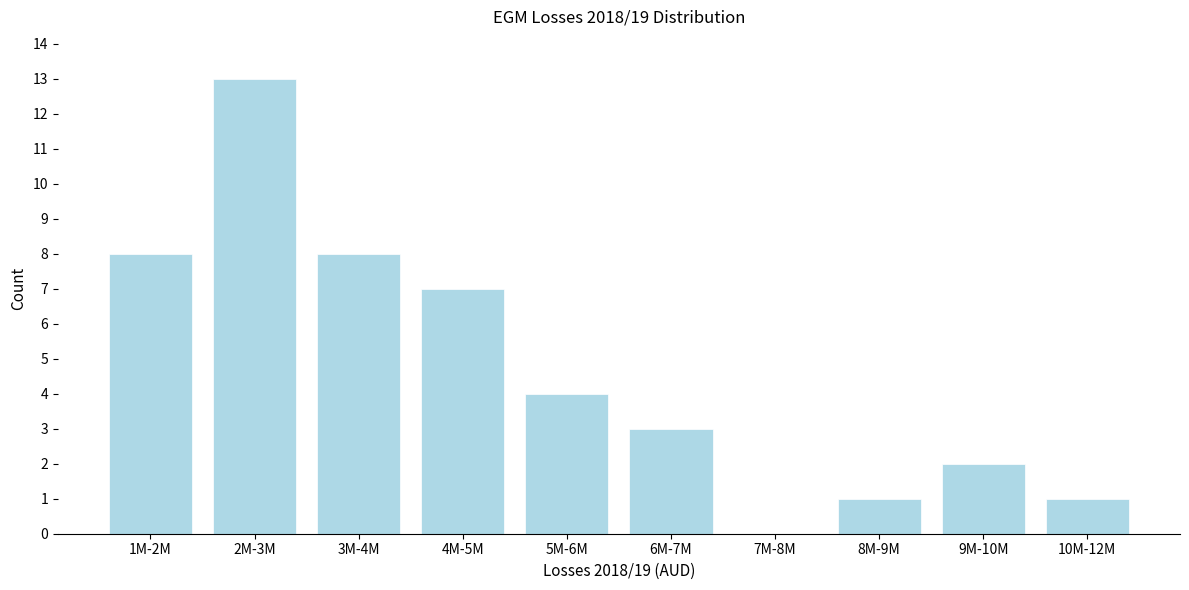

Reading left to right, transcribe all the data shown in this chart.

1M-2M=8	2M-3M=13	3M-4M=8	4M-5M=7	5M-6M=4	6M-7M=3	7M-8M=0	8M-9M=1	9M-10M=2	10M-12M=1